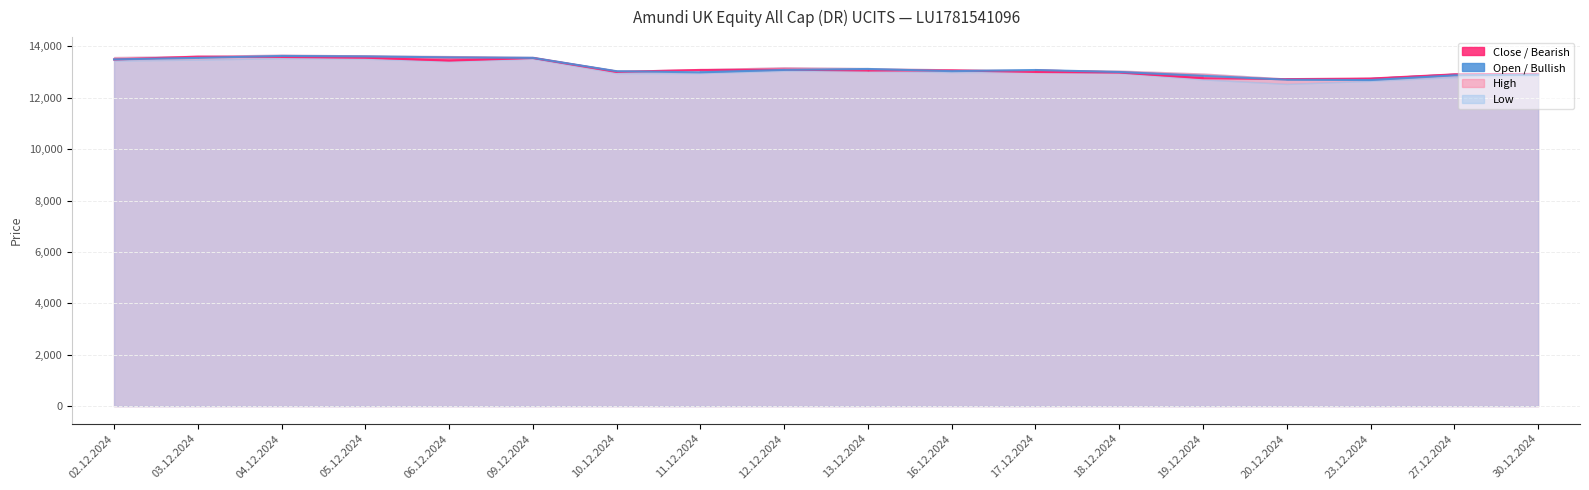

In Open, how many points are lower than both neighbors (excluding endpoints)?

3